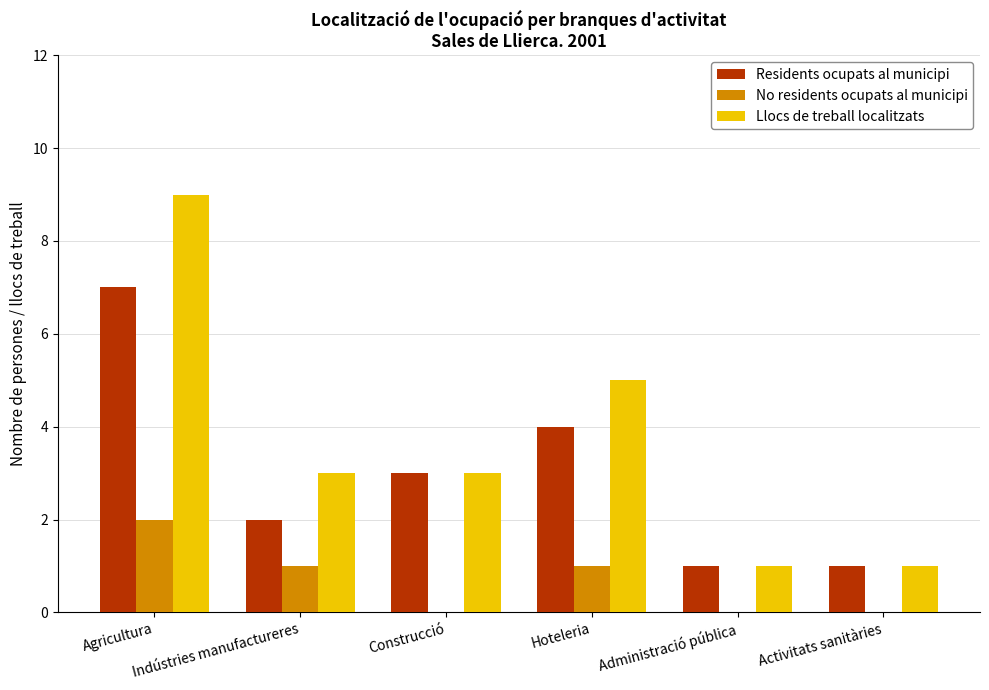

Which series changed the most between Agricultura and Administració pública?

Llocs de treball localitzats